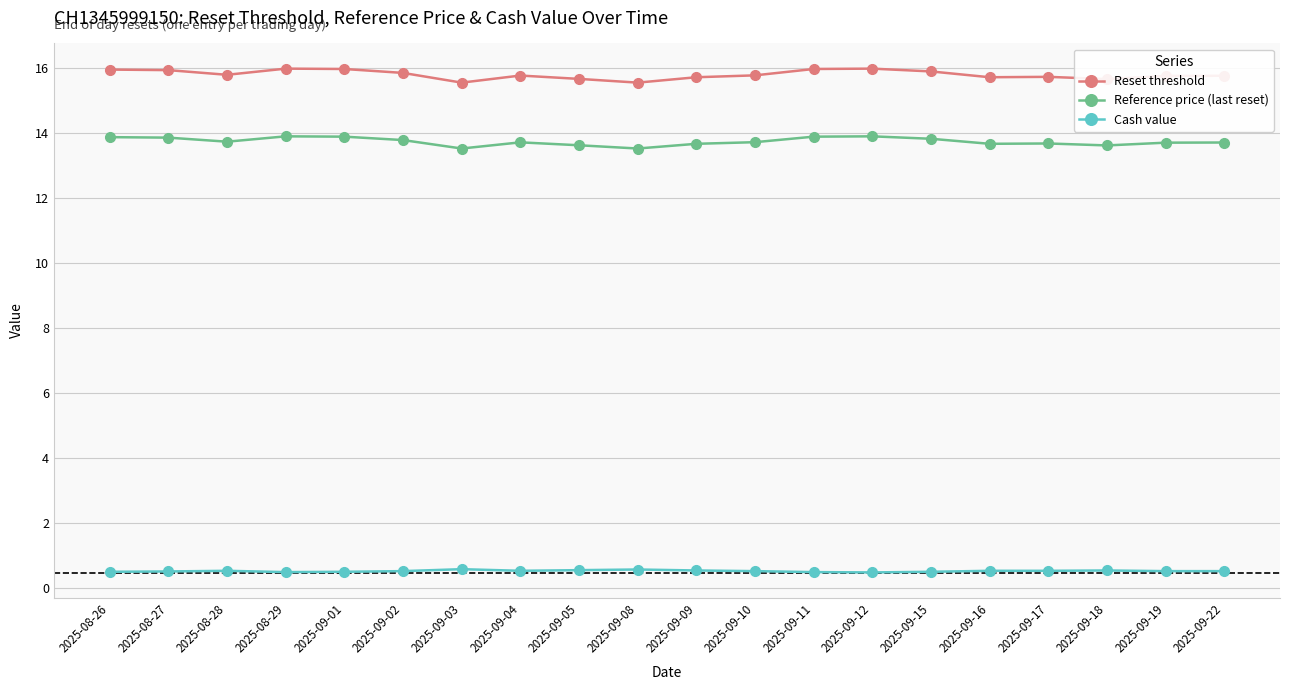

What is the maximum value shown in the chart?

16.0